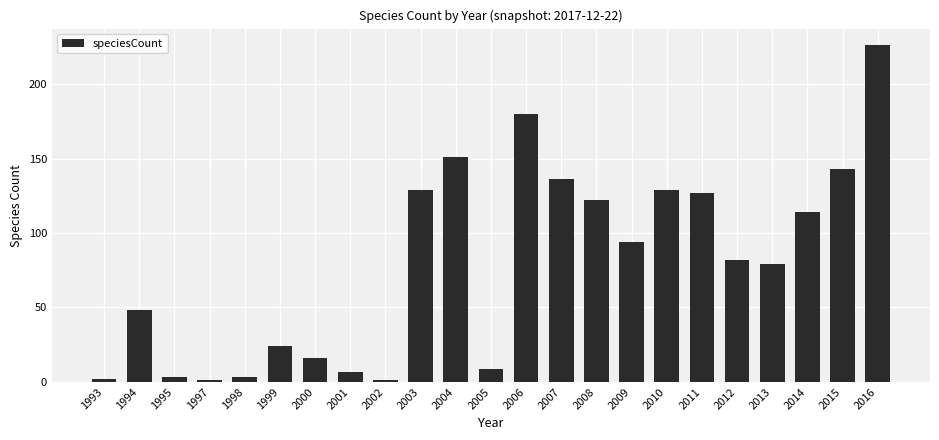

What is the greatest value displayed?

226